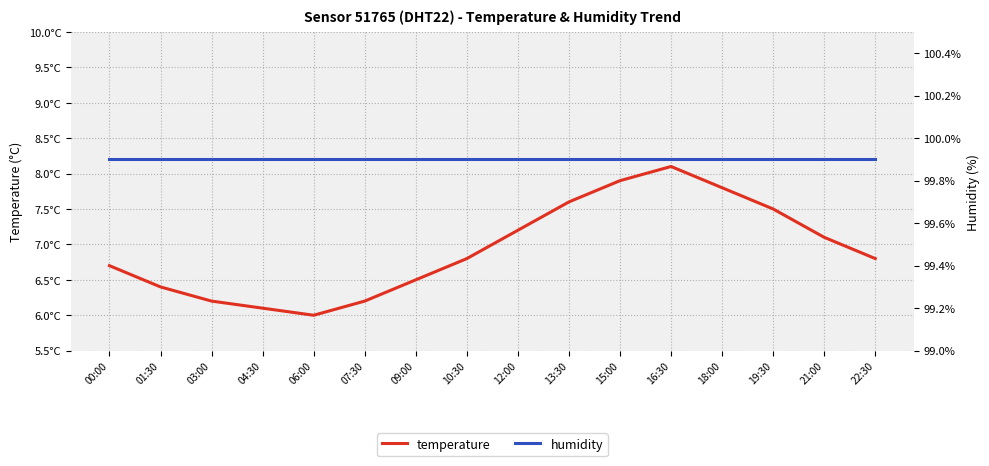

What is the difference between the maximum and second lowest values in the temperature series?

2.0